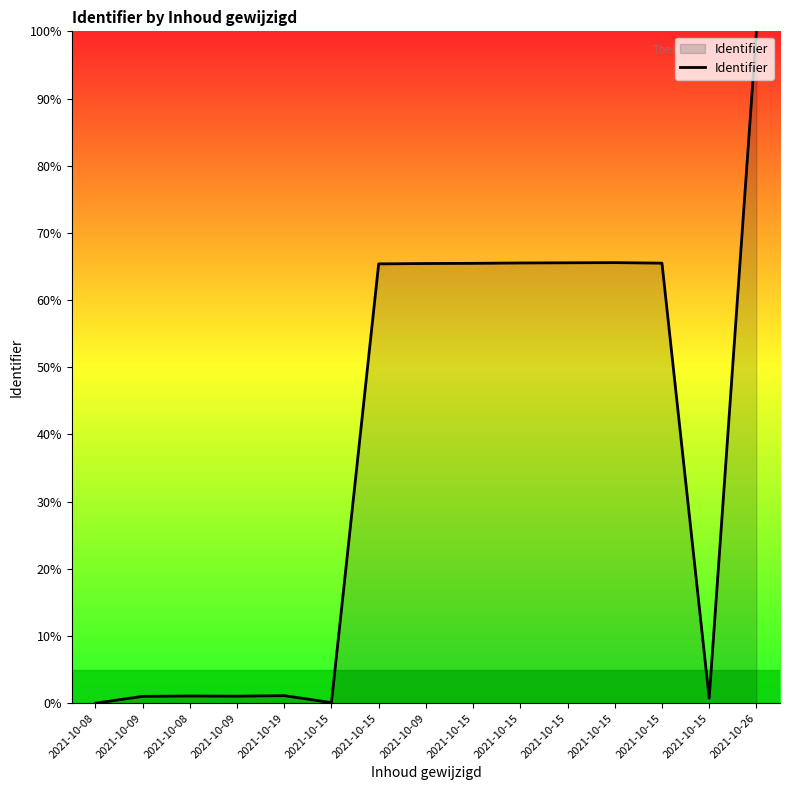

Rank the categories by value from lowest to highest.

2021-10-08, 2021-10-15, 2021-10-15, 2021-10-09, 2021-10-09, 2021-10-08, 2021-10-19, 2021-10-15, 2021-10-09, 2021-10-15, 2021-10-15, 2021-10-15, 2021-10-15, 2021-10-15, 2021-10-26